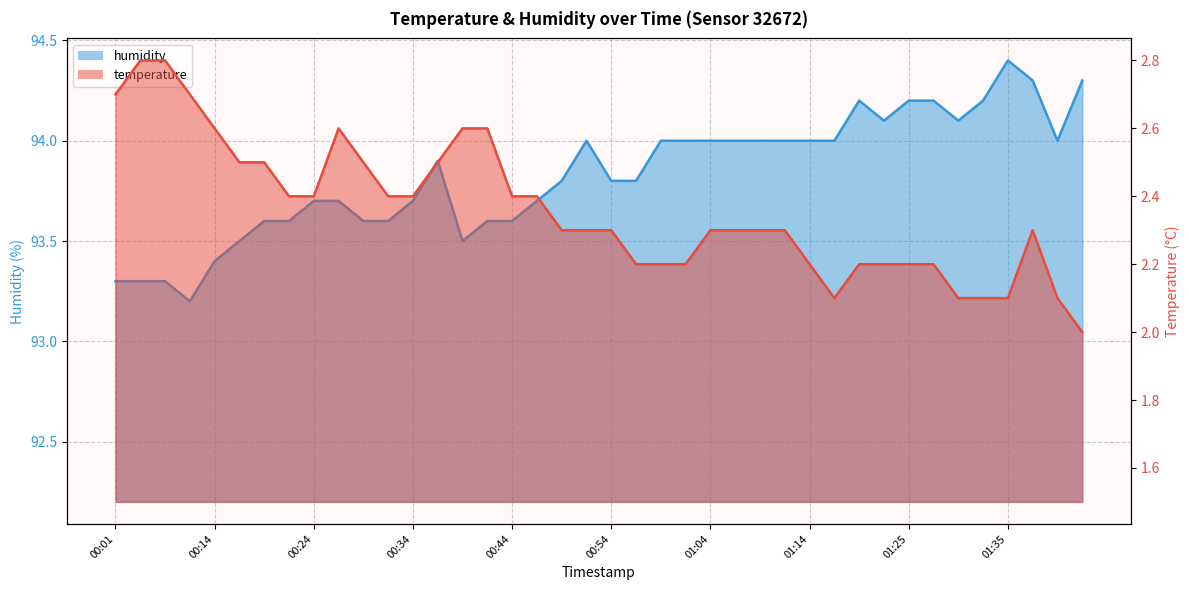

Is it true that humidity equals 93.6 at 00:21?

True